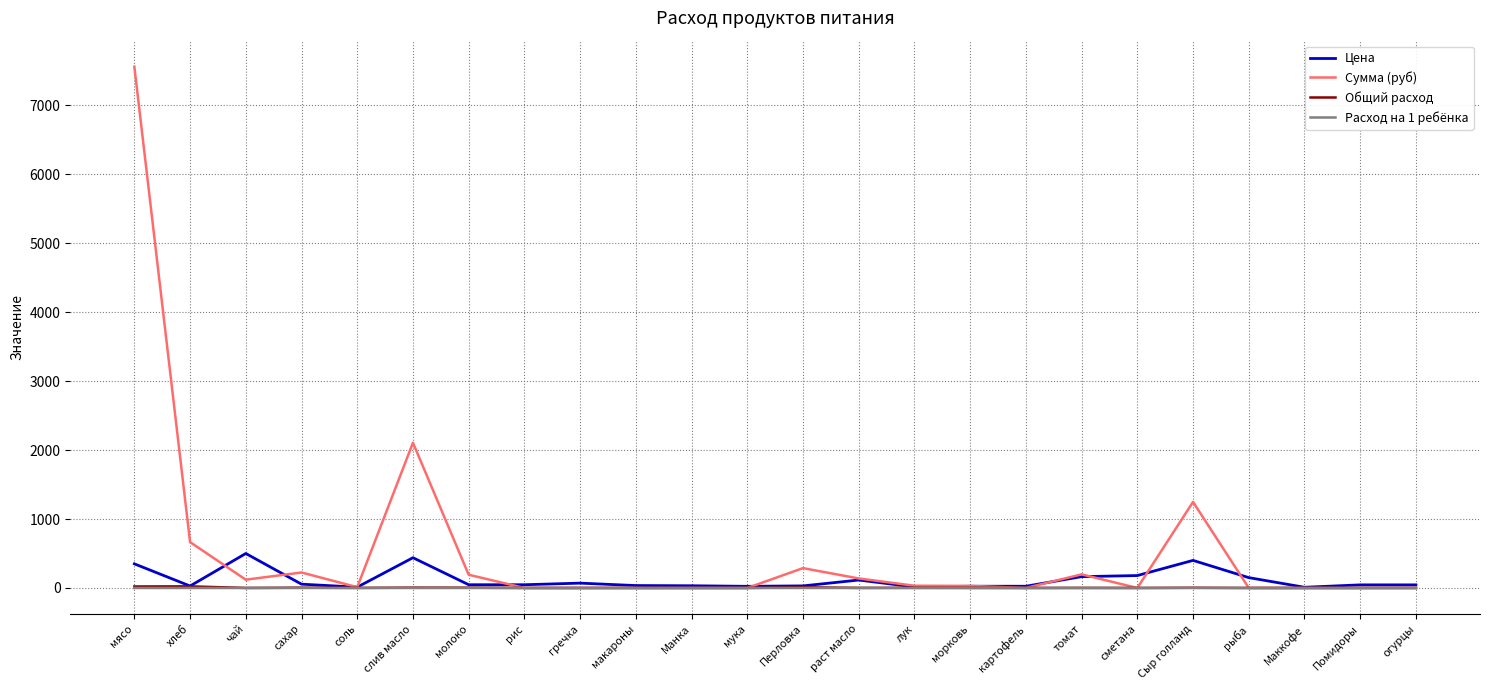

The Сумма (руб) series shows 4871.6 at мясо. True or false?

False